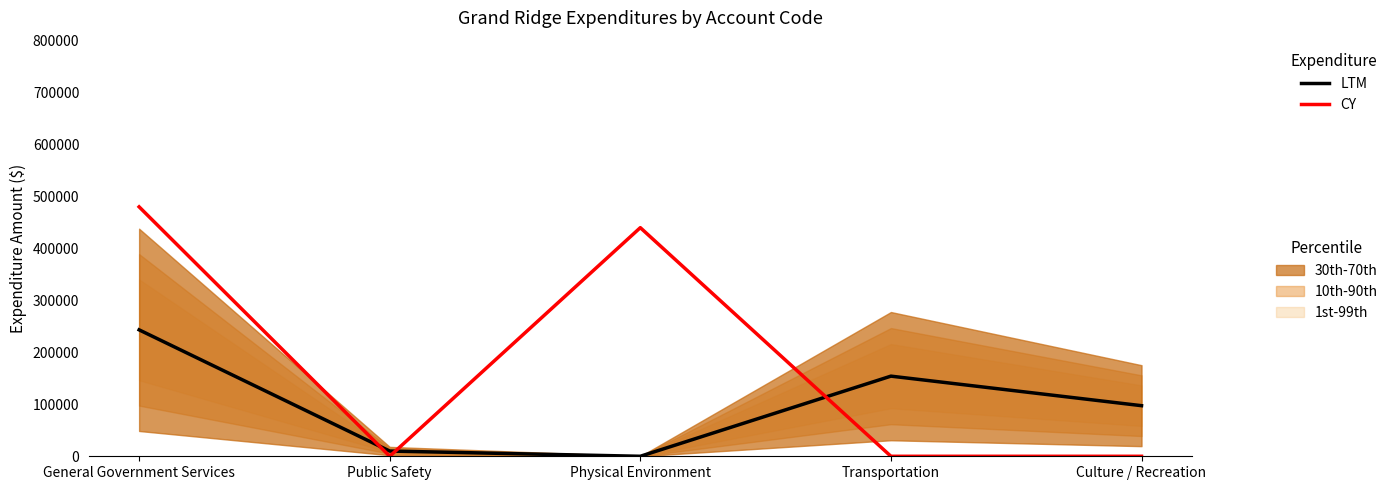

Reading left to right, what are all the values shown in this chart?

LTM: 243363	10044	0	154258	97402
CY: 480132	0	440049	0	0